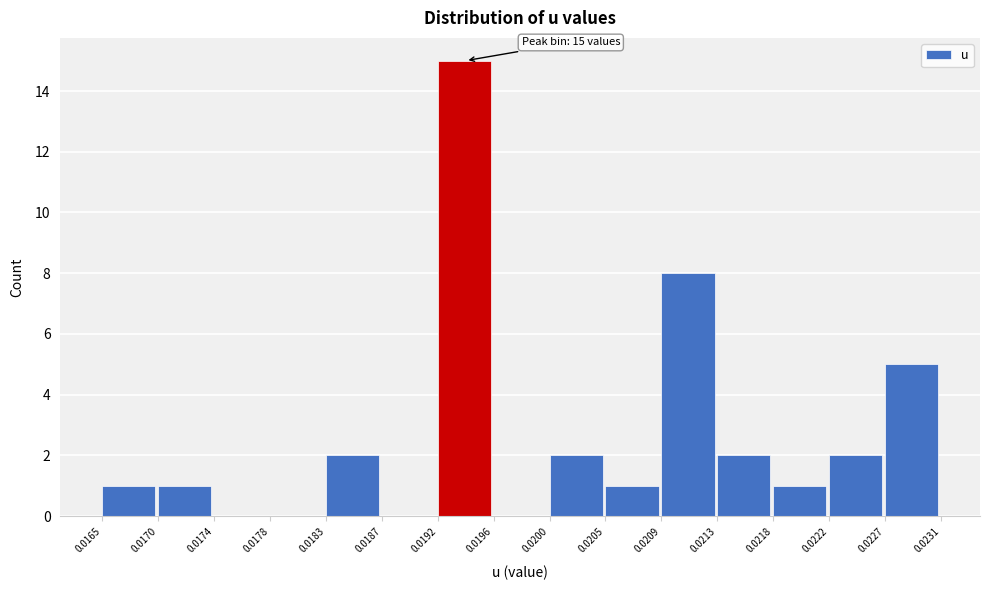

Over which range of the x-axis is the bar tallest?

0.0192 to 0.0196